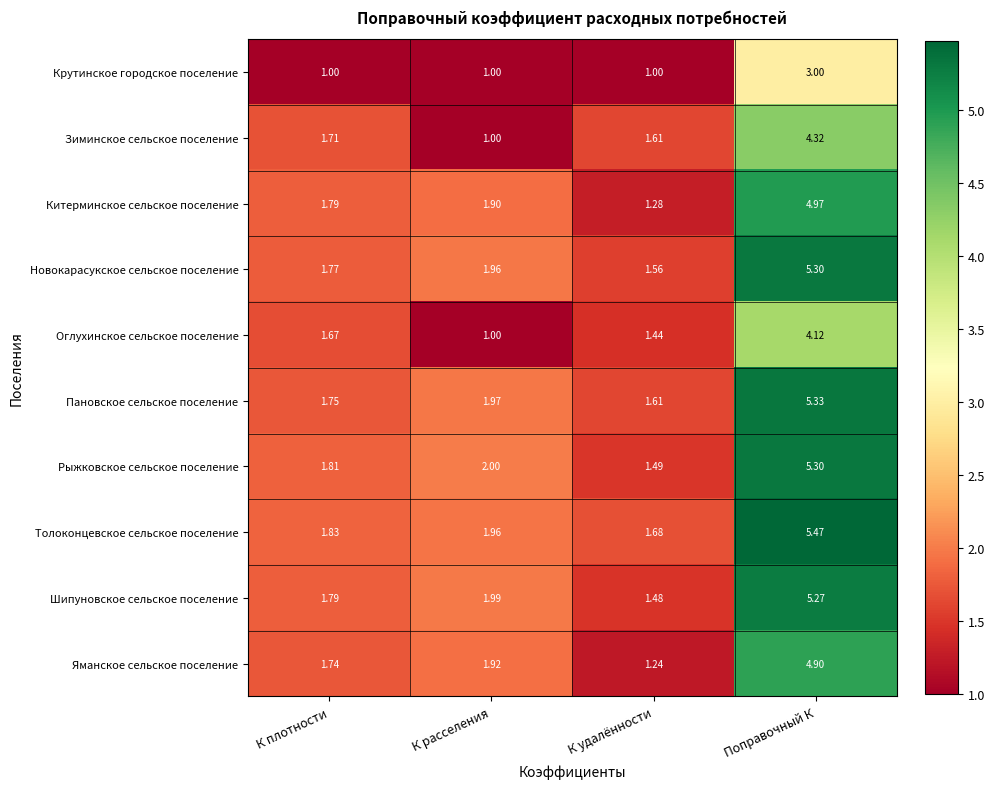

Is the value of Толоконцевское сельское поселение at К удалённости greater than the value of Пановское сельское поселение at Поправочный К?

No